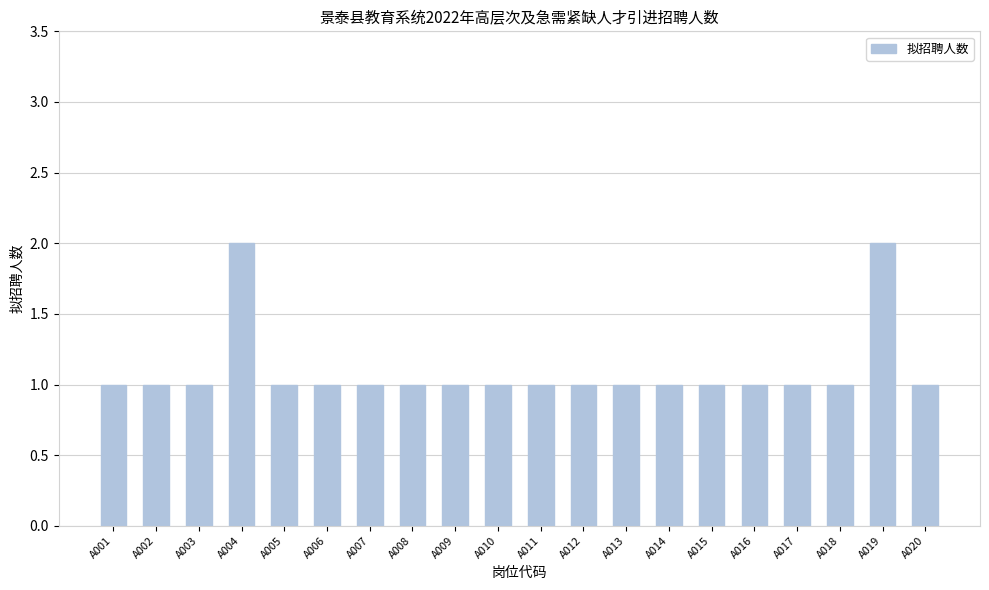

What is the sum of the values at A003 and A002?

2